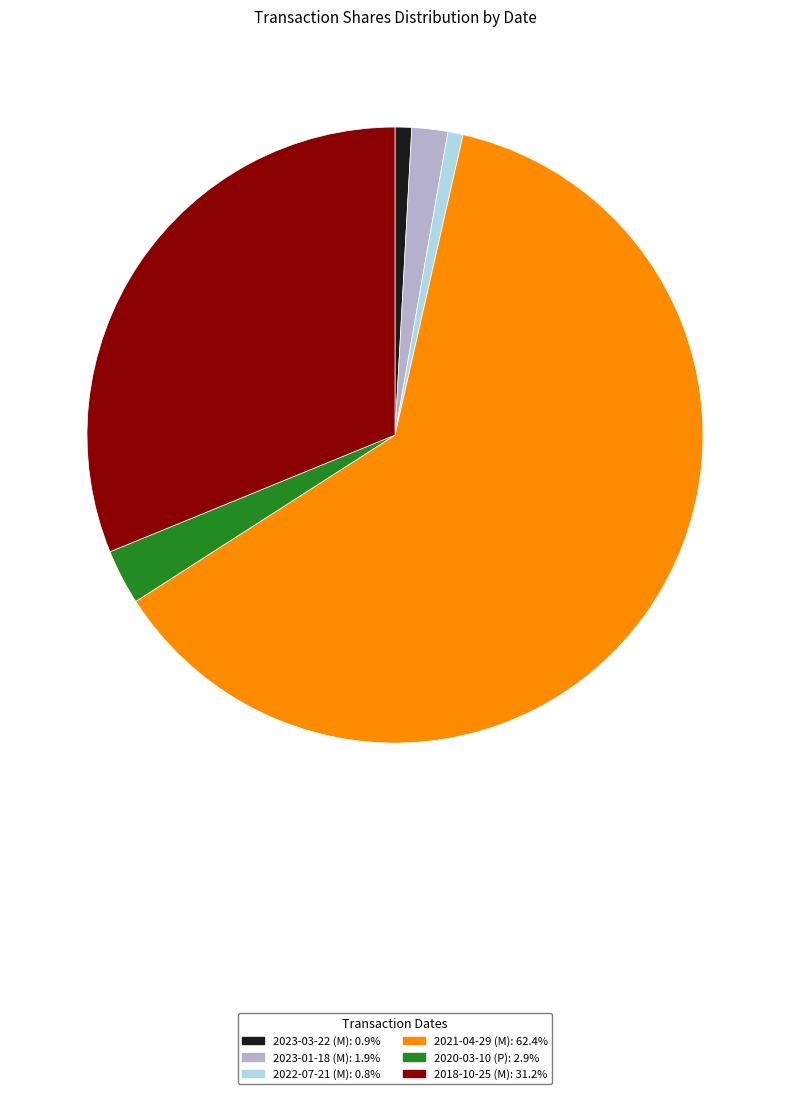

Which category accounts for the majority?

2021-04-29 (M)